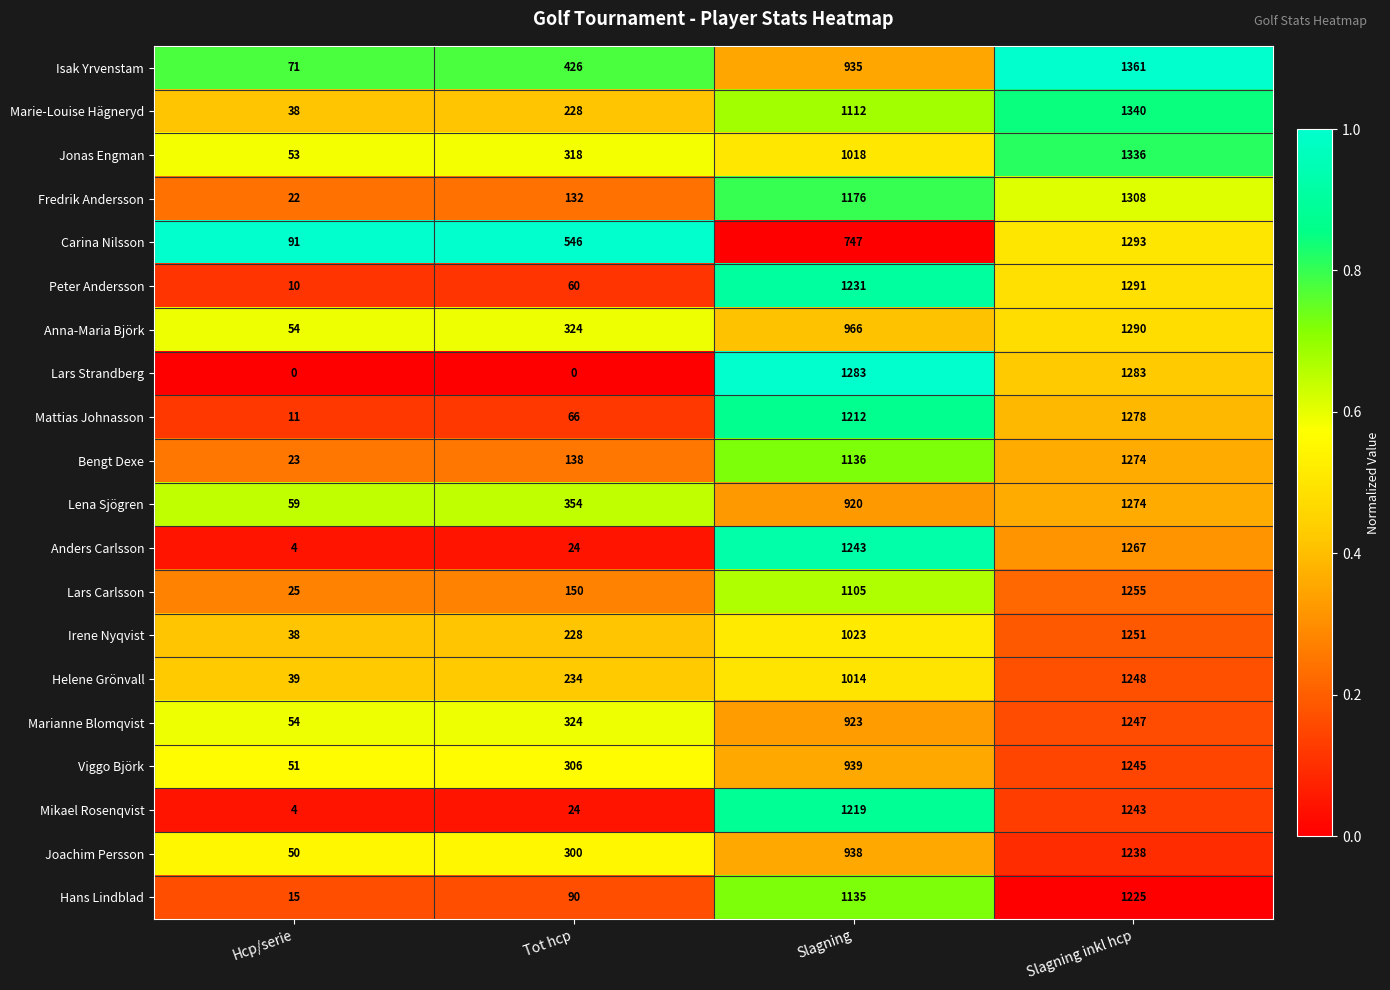

What is the average value of the Lena Sjögren series?

652